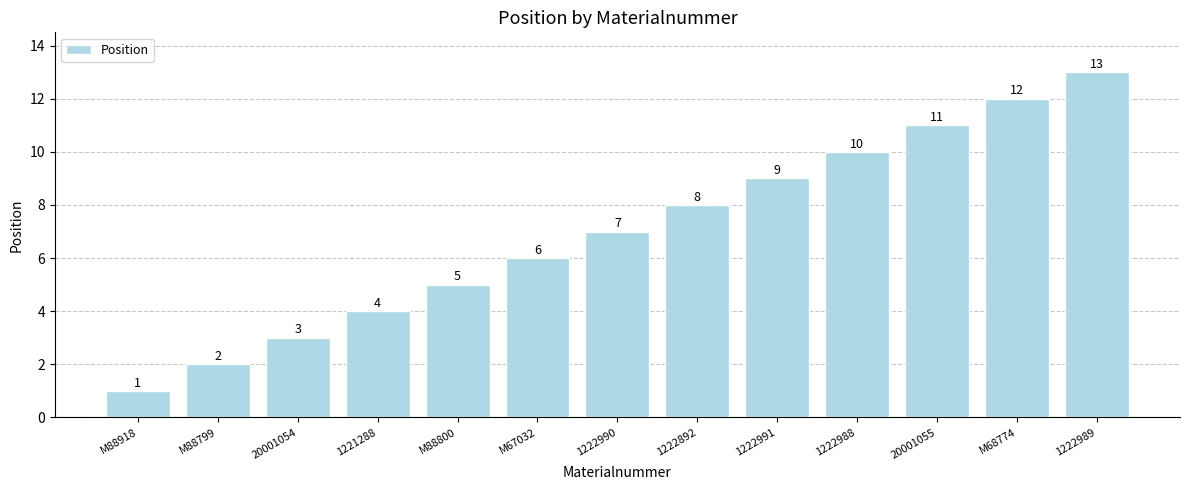

What is the value of the 9th bar from the left?

9